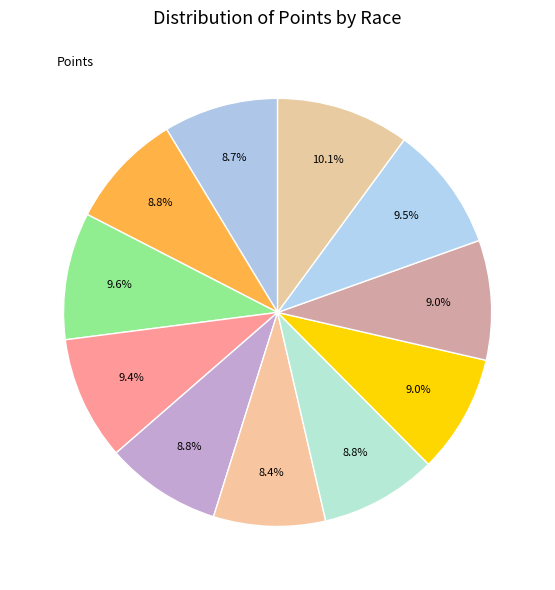

How many slices are in this pie chart?

11